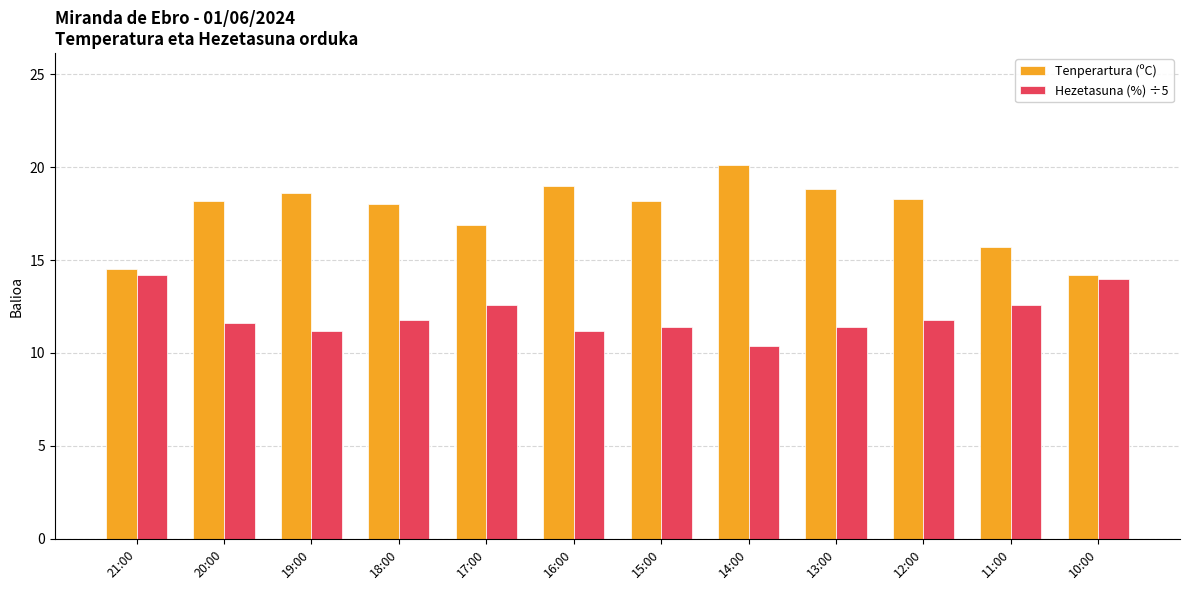

What position from the right is 20:00?

11